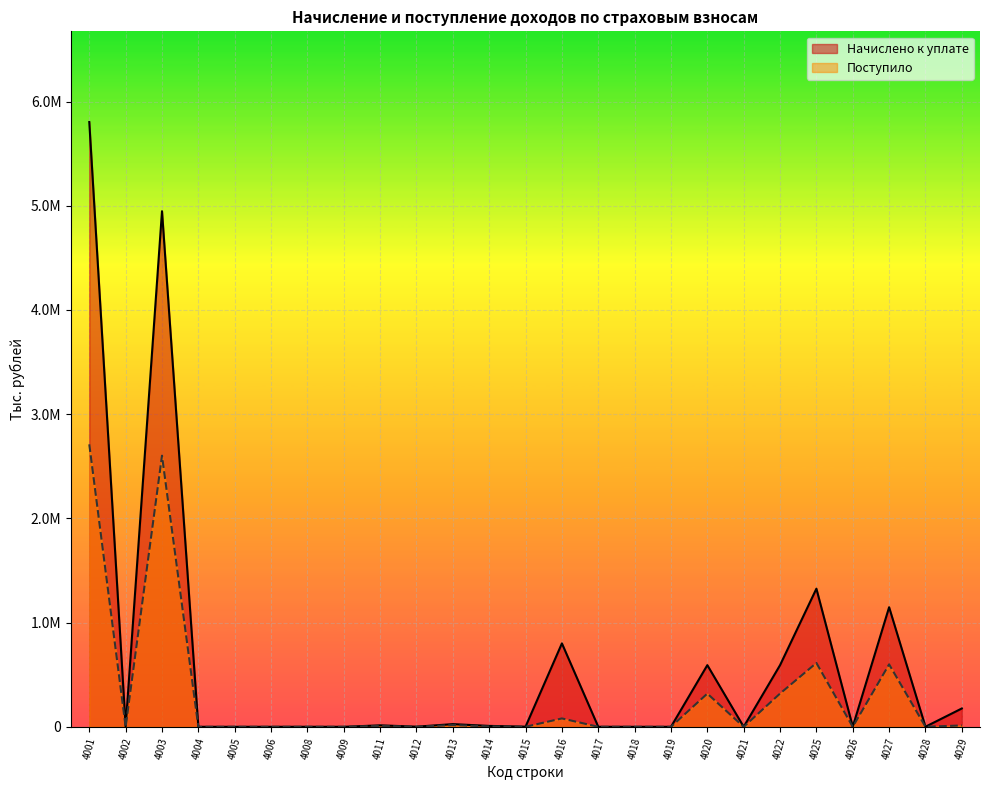

Reading left to right, transcribe all the data shown in this chart.

Начислено к уплате: 4001=5803524	4002=2458	4003=4947981	4004=27	4005=94	4006=7	4008=310	4009=59	4011=14172	4012=1367	4013=25794	4014=8661	4015=1667	4016=800618	4017=250	4018=30	4019=29	4020=591718	4021=115	4022=591603	4025=1325626	4026=1314	4027=1147629	4028=714	4029=175969
Поступило: 4001=2710753	4002=-661	4003=2601730	4004=-251	4005=6	4006=0	4008=109	4009=23	4011=8382	4012=494	4013=16498	4014=3715	4015=222	4016=80393	4017=46	4018=28	4019=19	4020=318641	4021=-392	4022=319033	4025=612724	4026=-100	4027=599304	4028=578	4029=12942